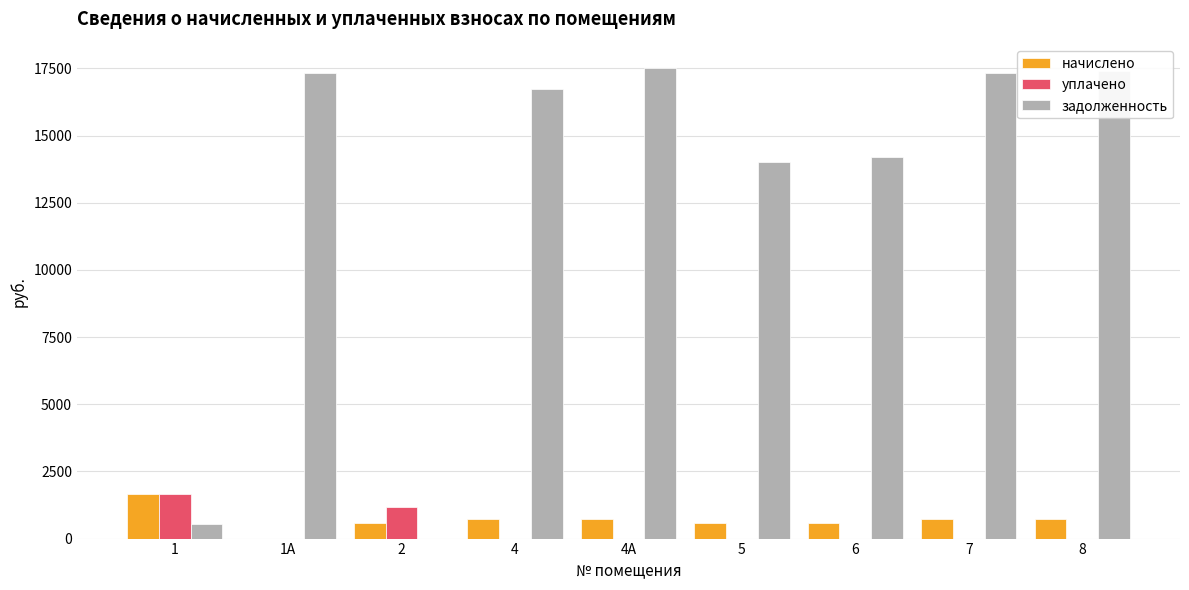

What is the greatest value displayed?

17516.6